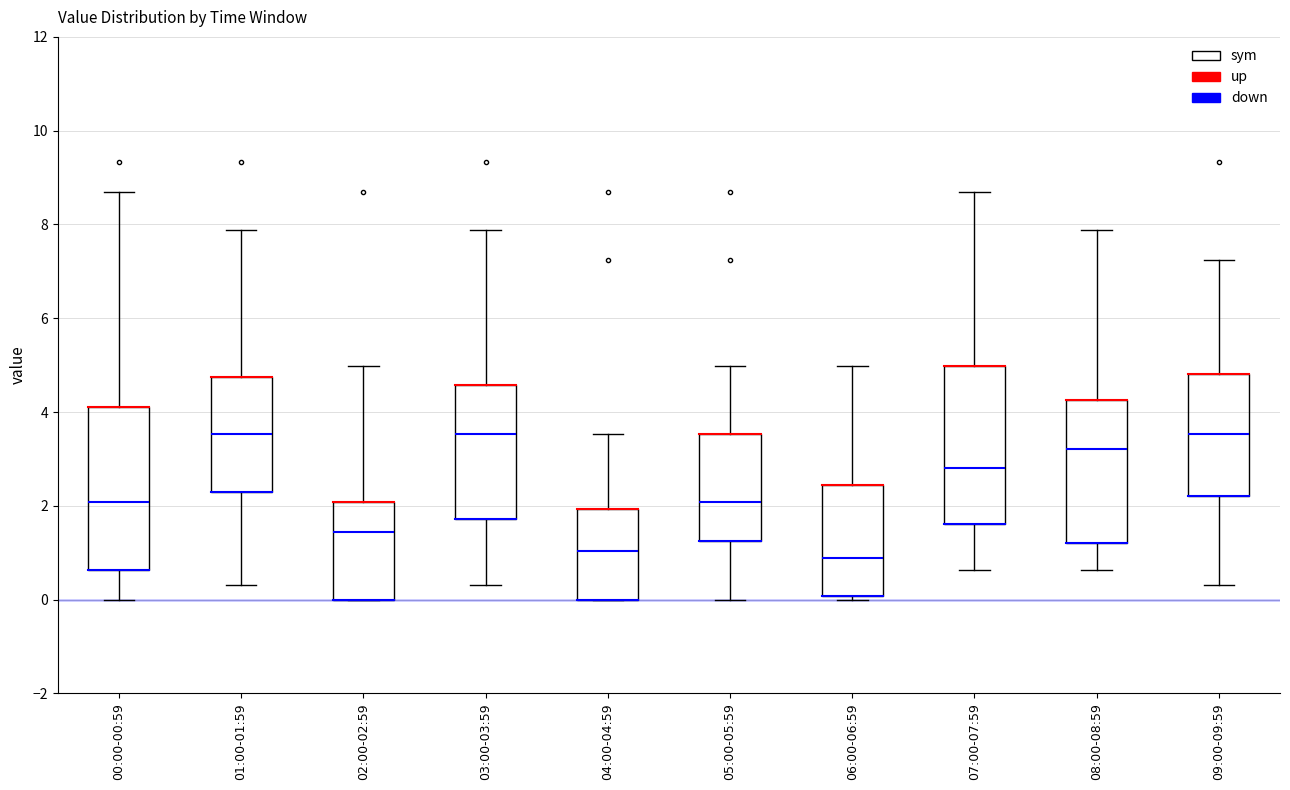

Reading left to right, read every box against the y-axis: the position of its median line, the range the box covers, and the ends of its whiskers. The values are not printed on the chart, so give them approximately, as read against the axis.

00:00-00:59: median 2.0, box 0.6 to 4.2, whiskers 0.0 to 8.6
01:00-01:59: median 3.6, box 2.2 to 4.8, whiskers 0.4 to 7.8
02:00-02:59: median 1.4, box 0.0 to 2.0, whiskers 0.0 to 5.0
03:00-03:59: median 3.6, box 1.8 to 4.6, whiskers 0.4 to 7.8
04:00-04:59: median 1.0, box 0.0 to 2.0, whiskers 0.0 to 3.6
05:00-05:59: median 2.0, box 1.2 to 3.6, whiskers 0.0 to 5.0
06:00-06:59: median 0.8, box 0.0 to 2.4, whiskers 0.0 (just below the box's lower edge) to 5.0
07:00-07:59: median 2.8, box 1.6 to 5.0, whiskers 0.6 to 8.6
08:00-08:59: median 3.2, box 1.2 to 4.2, whiskers 0.6 to 7.8
09:00-09:59: median 3.6, box 2.2 to 4.8, whiskers 0.4 to 7.2